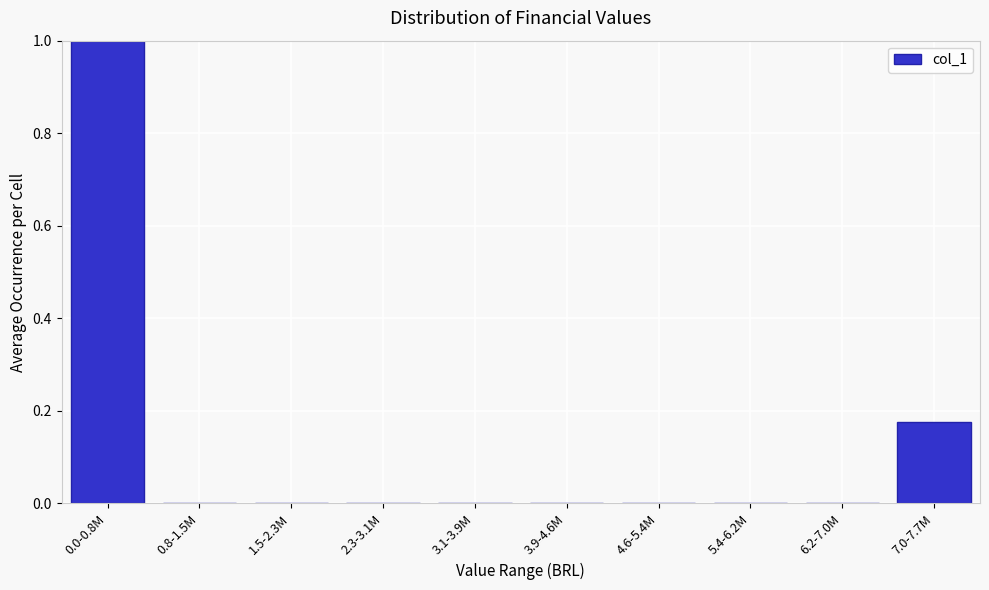

True or false: the data shows 0.0 at 3.1-3.9M.

True